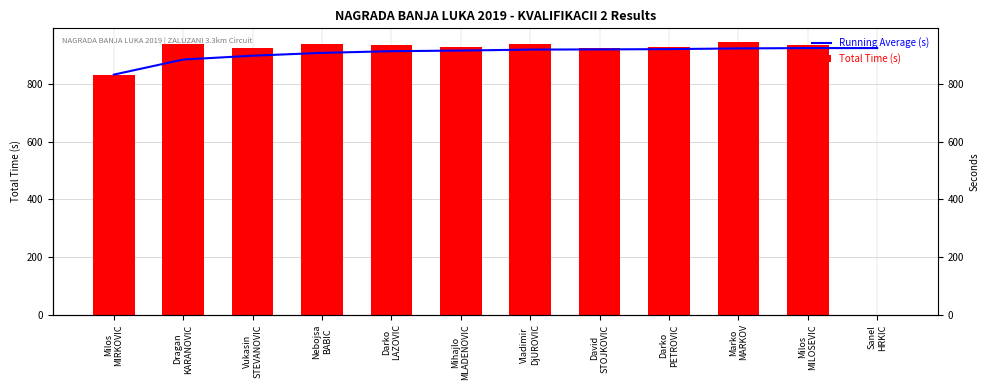

True or false: Running Average (s) has a value of 917.2 at Mihajlo
MLADENOVIC.

True